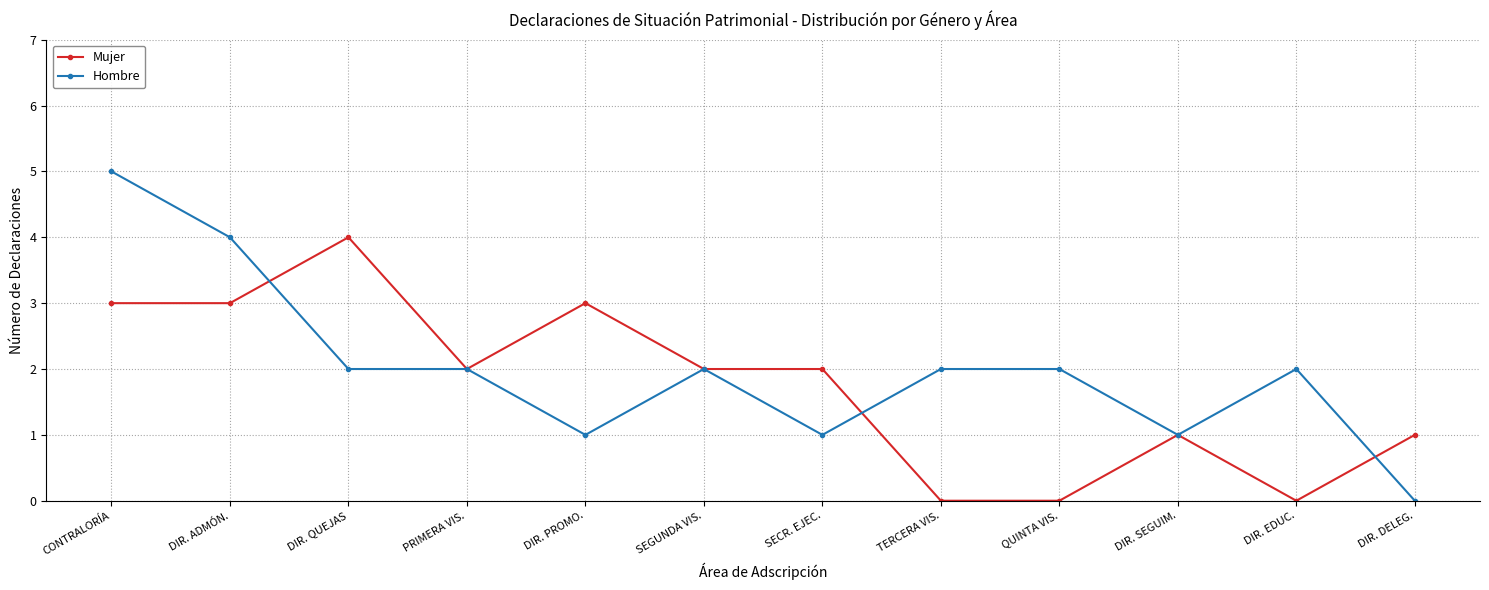

Is it true that Hombre equals 1 at DIR. EDUC.?

False